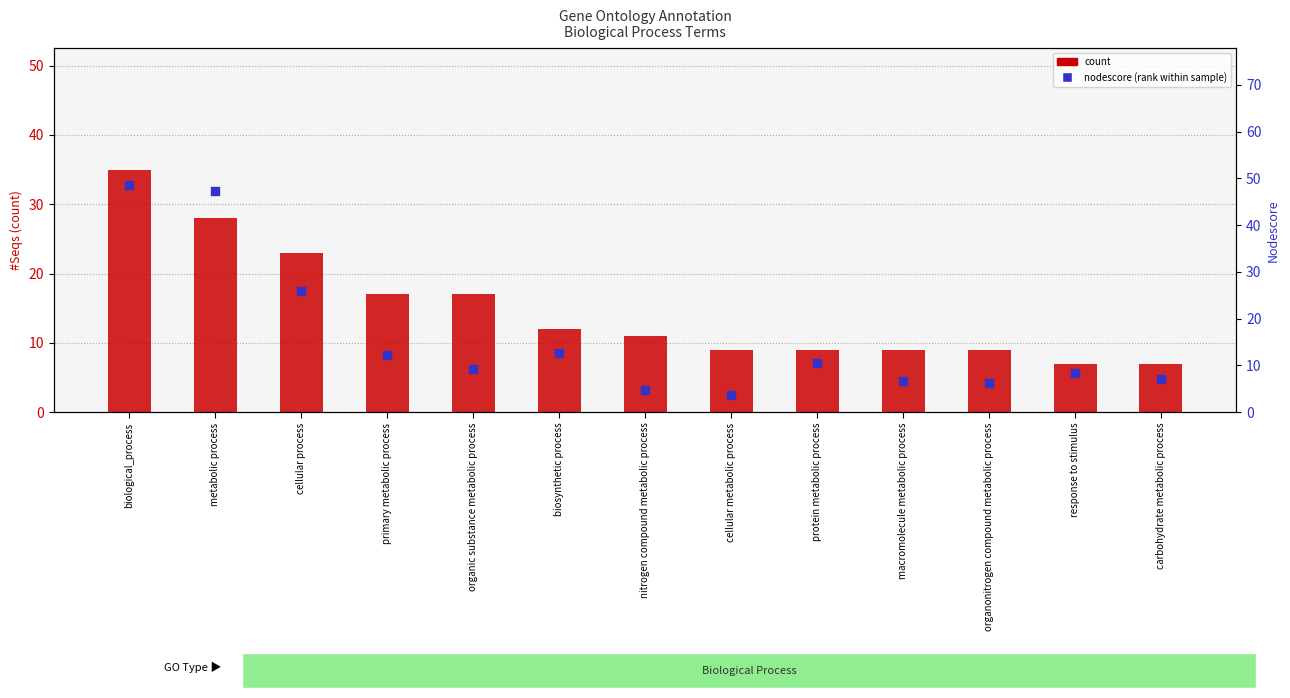

At how many categories does at least one series exceed 25?

3